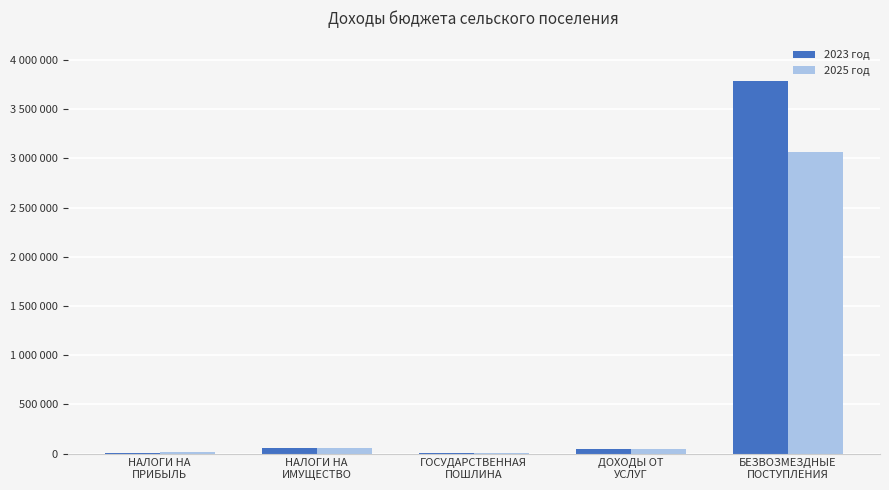

What is the difference between the maximum and minimum values in the 2023 год series?

3787831